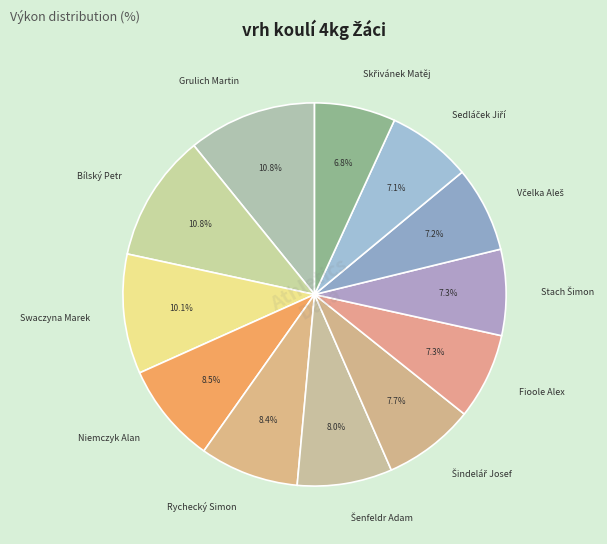

Does any single category account for the majority?

No